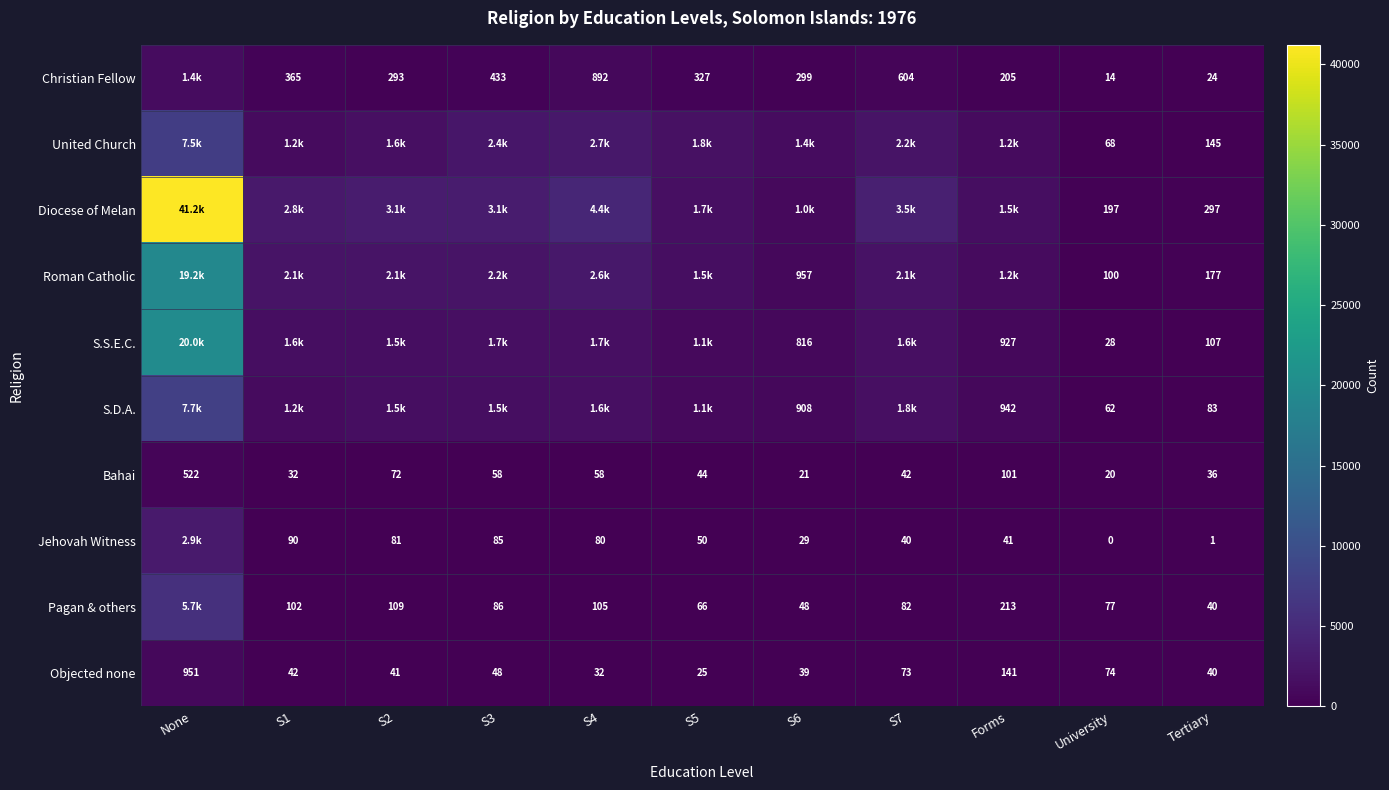

What is the total value across all series at University?

640